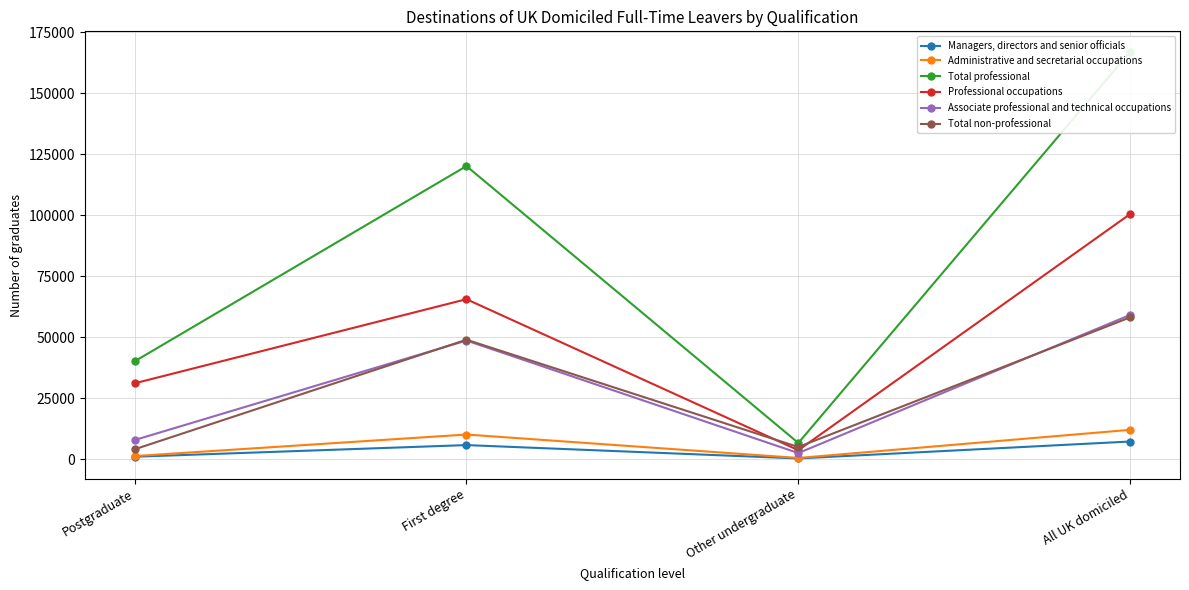

True or false: Total non-professional and Total professional cross at least once.

False